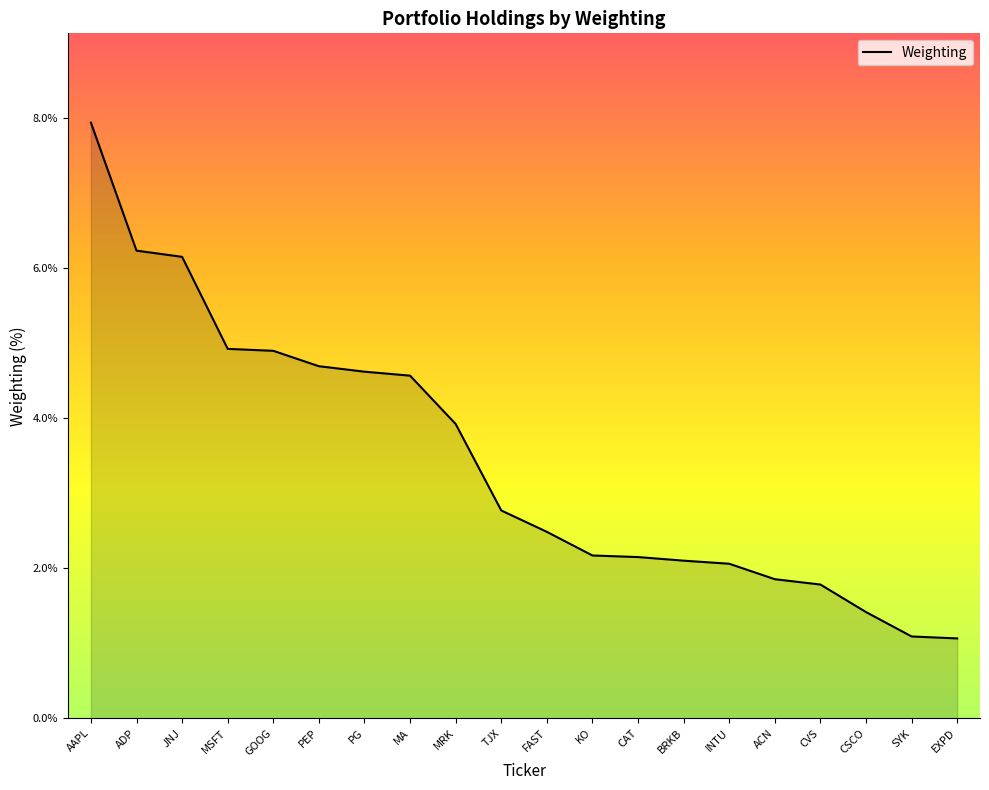

Which has a higher value, PEP or MA?

PEP